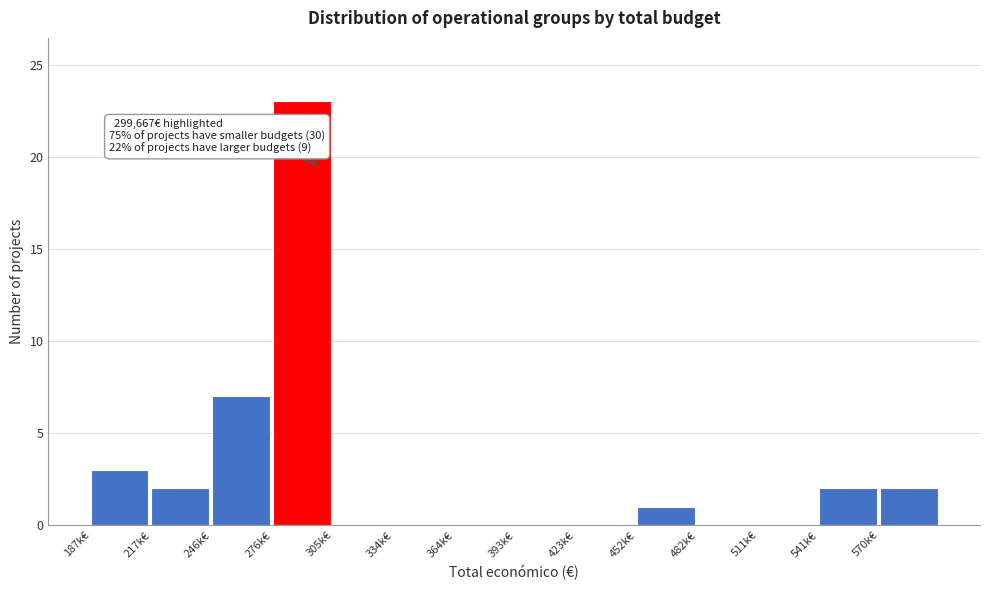

Reading left to right, extract all data points from this chart.

187k€=3	217k€=2	246k€=7	276k€=23	305k€=0	334k€=0	364k€=0	393k€=0	423k€=0	452k€=1	482k€=0	511k€=0	541k€=2	570k€=2